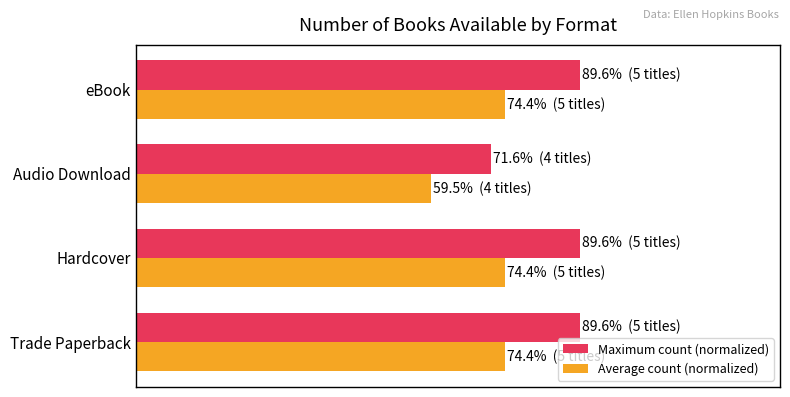

Where is Average count (normalized) nearest to the value 66?

Audio Download